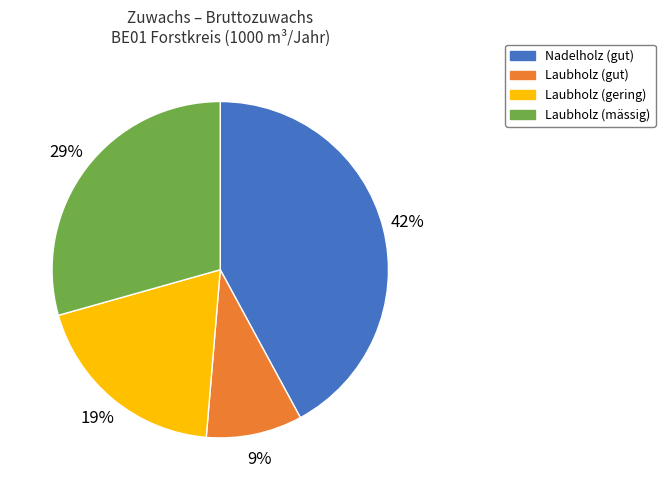

To the nearest percent, what portion does Laubholz (gut) represent?

9%